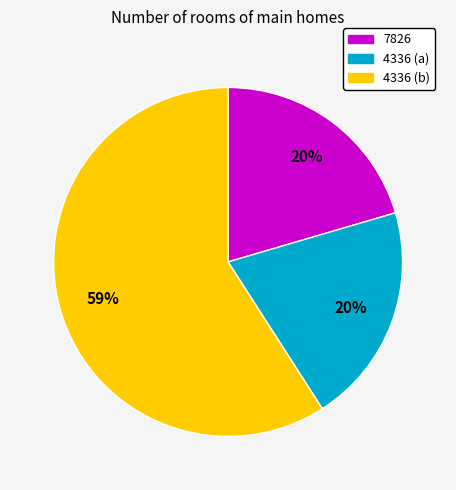

Approximately how many times larger is the value at 7826 compared to 4336 (a)?

1.0